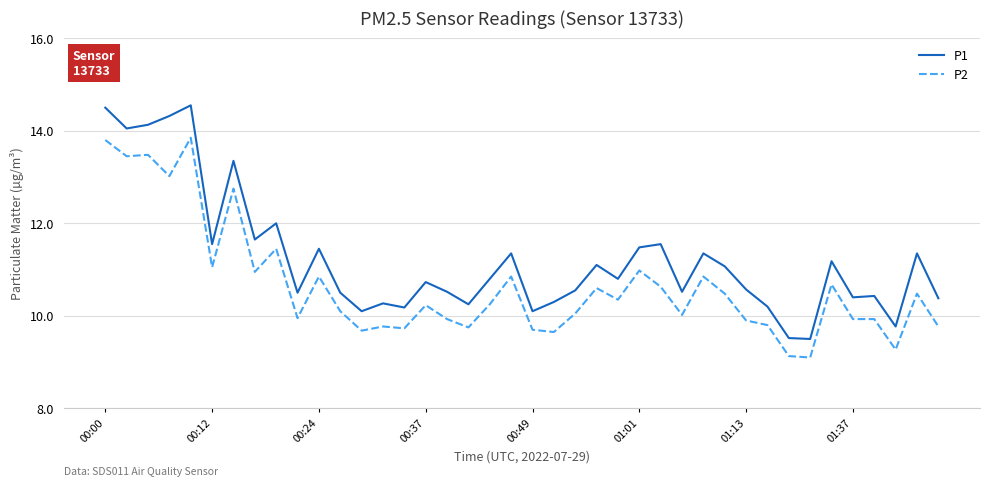

What is the minimum value for P1?

9.5